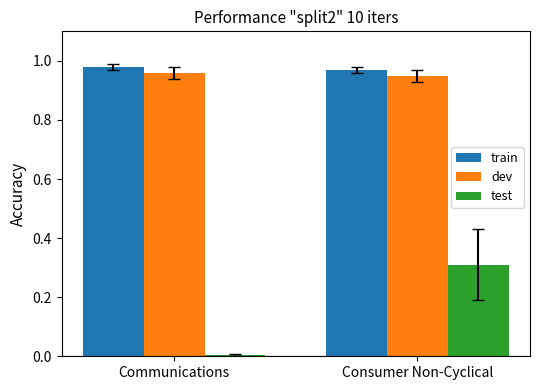

What is the highest value of the test series?

0.3